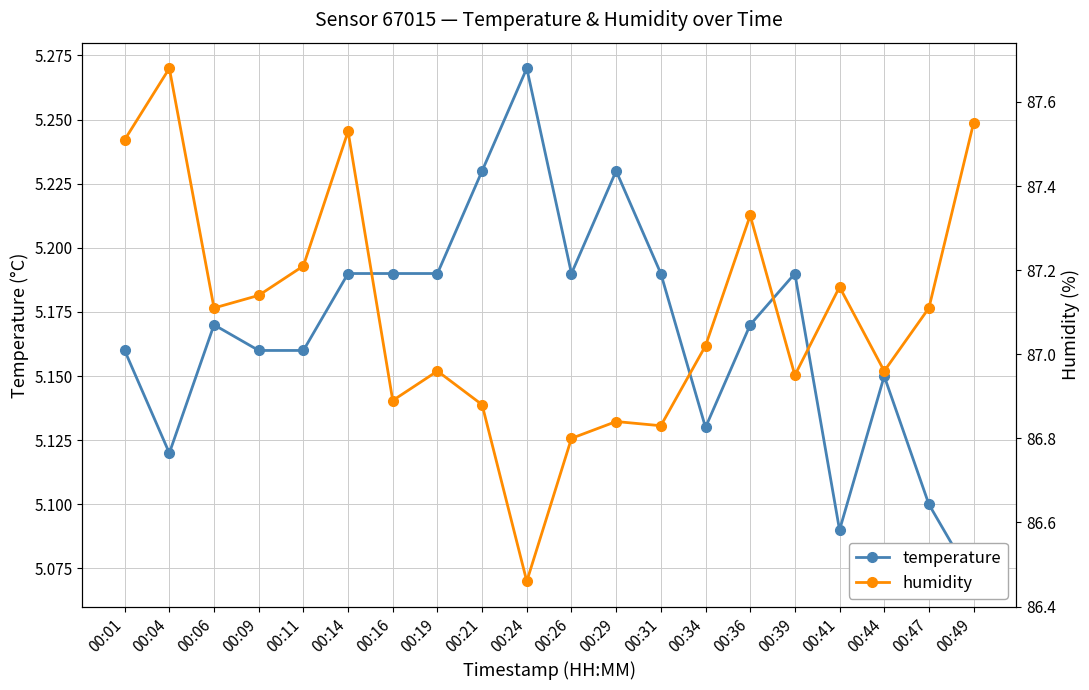

True or false: humidity has a value of 147.2 at 00:01.

False